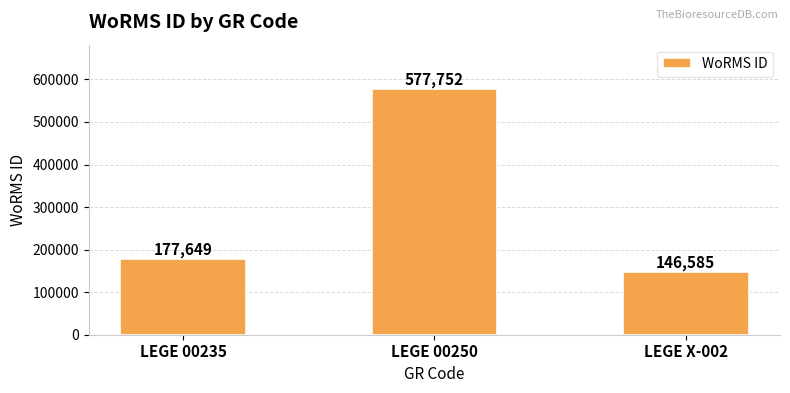

True or false: the data shows 235717 at LEGE X-002.

False